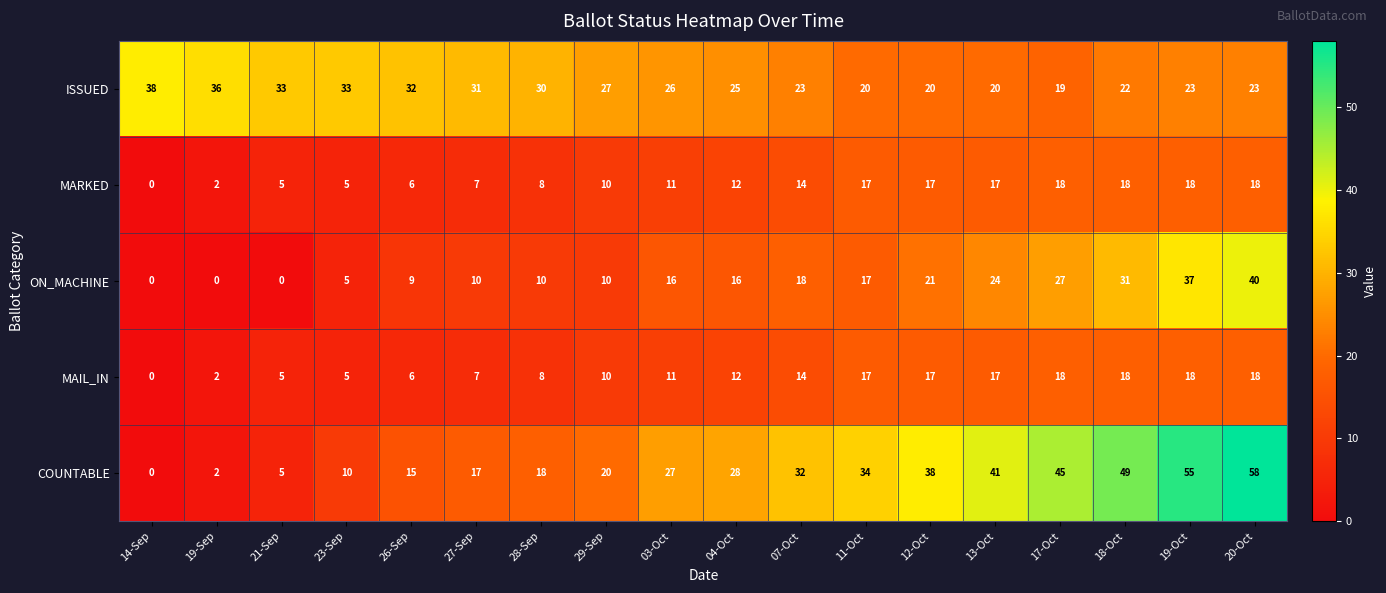

True or false: MAIL_IN has a value of 11 at 03-Oct.

True